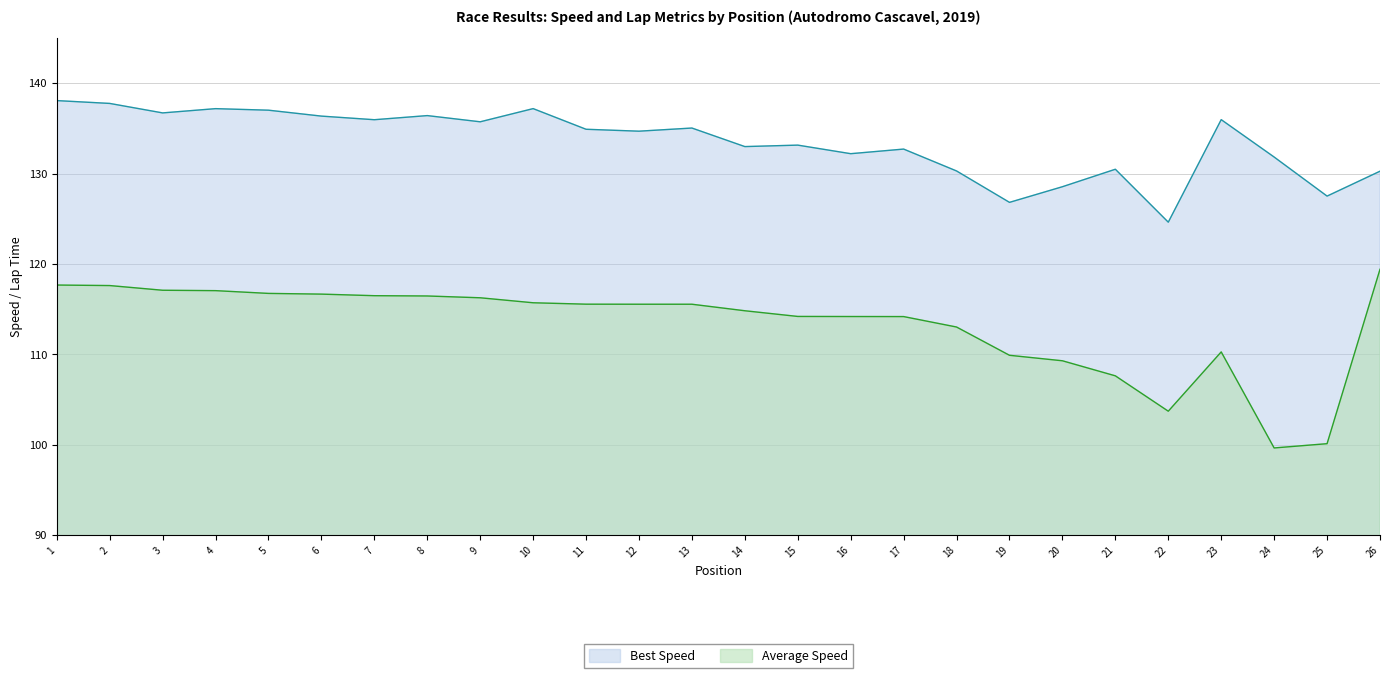

Which series has the largest total across all categories?

Best Speed